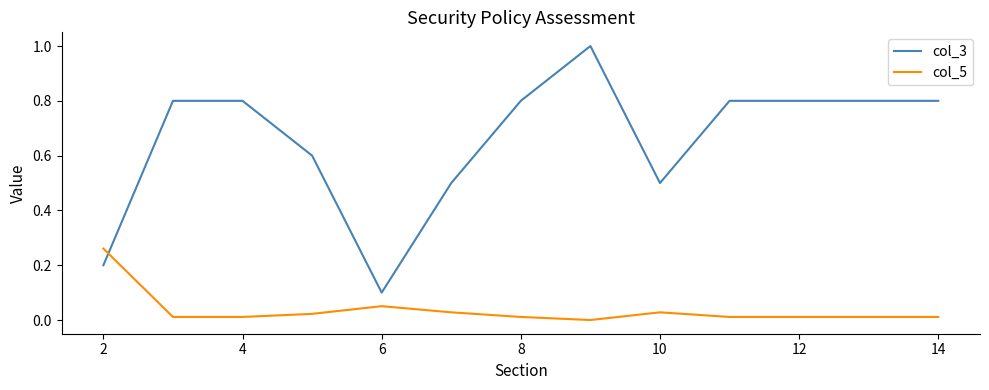

List the series in order of their overall mean, lowest first.

col_5, col_3